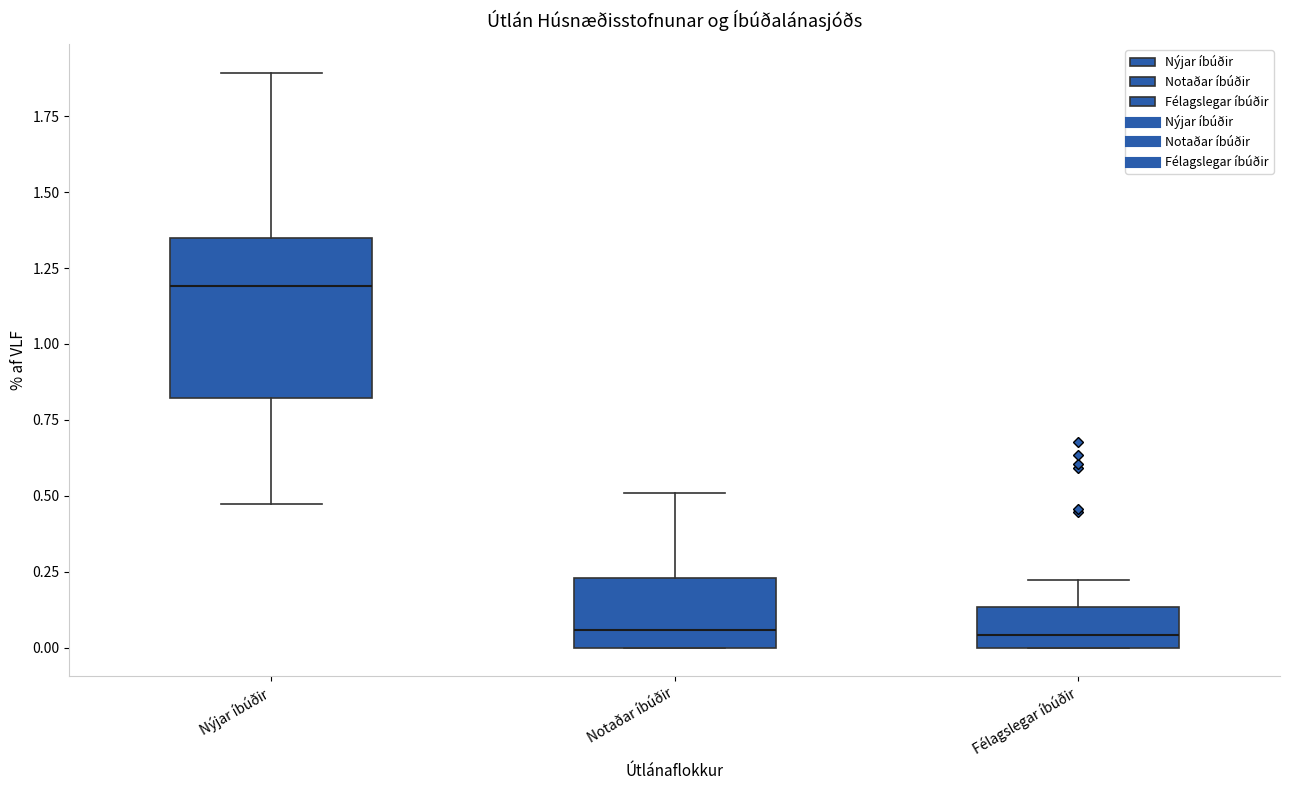

Where does the upper whisker of the box for Notaðar íbúðir end on the y-axis? The values are not printed on the chart, so give them approximately, as read against the axis.

0.50